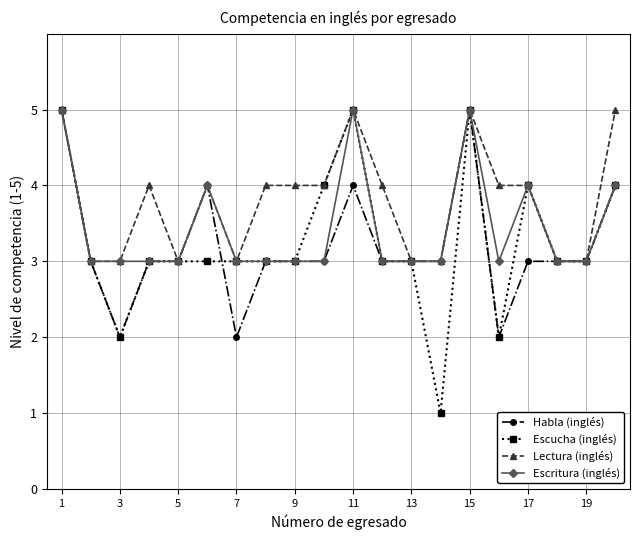

True or false: Habla (inglés) has more than 0 points higher than both neighbors.

True